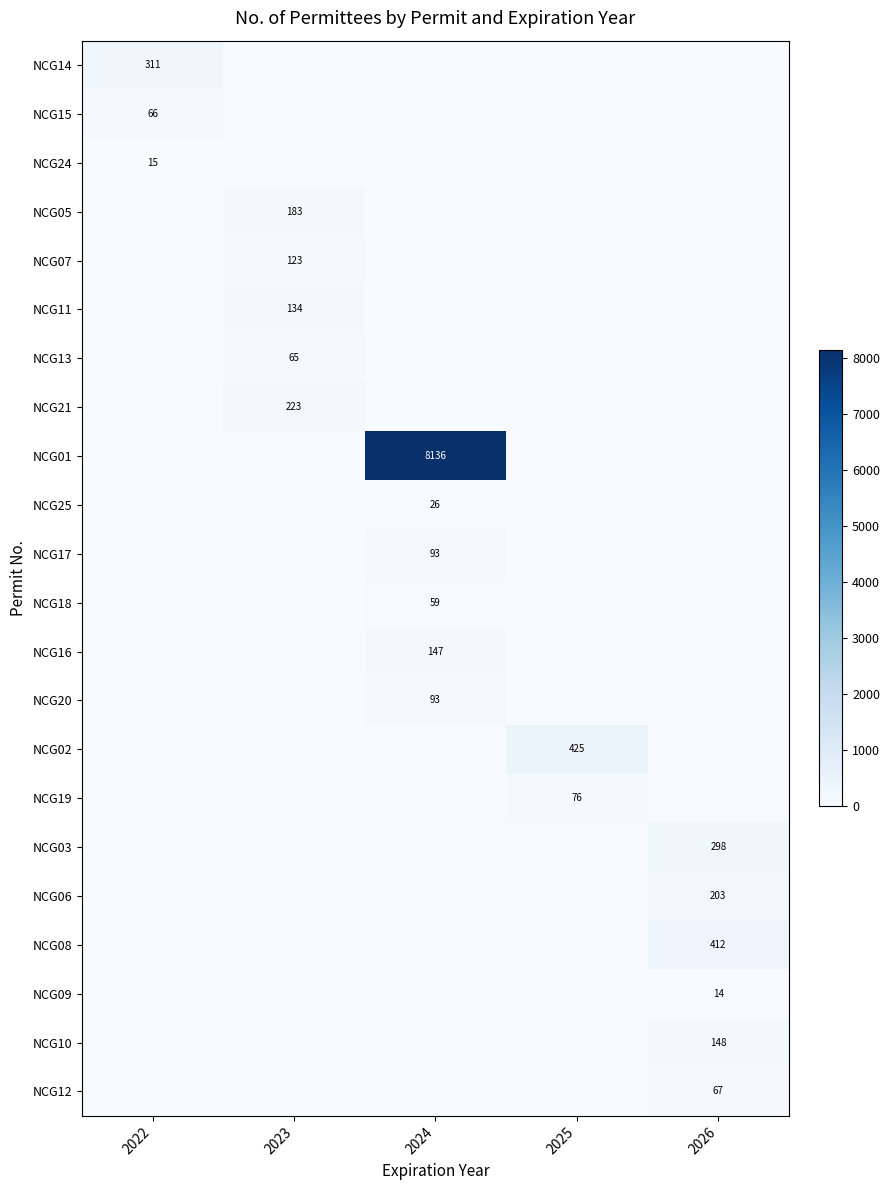

How many distinct data groups are displayed?

22